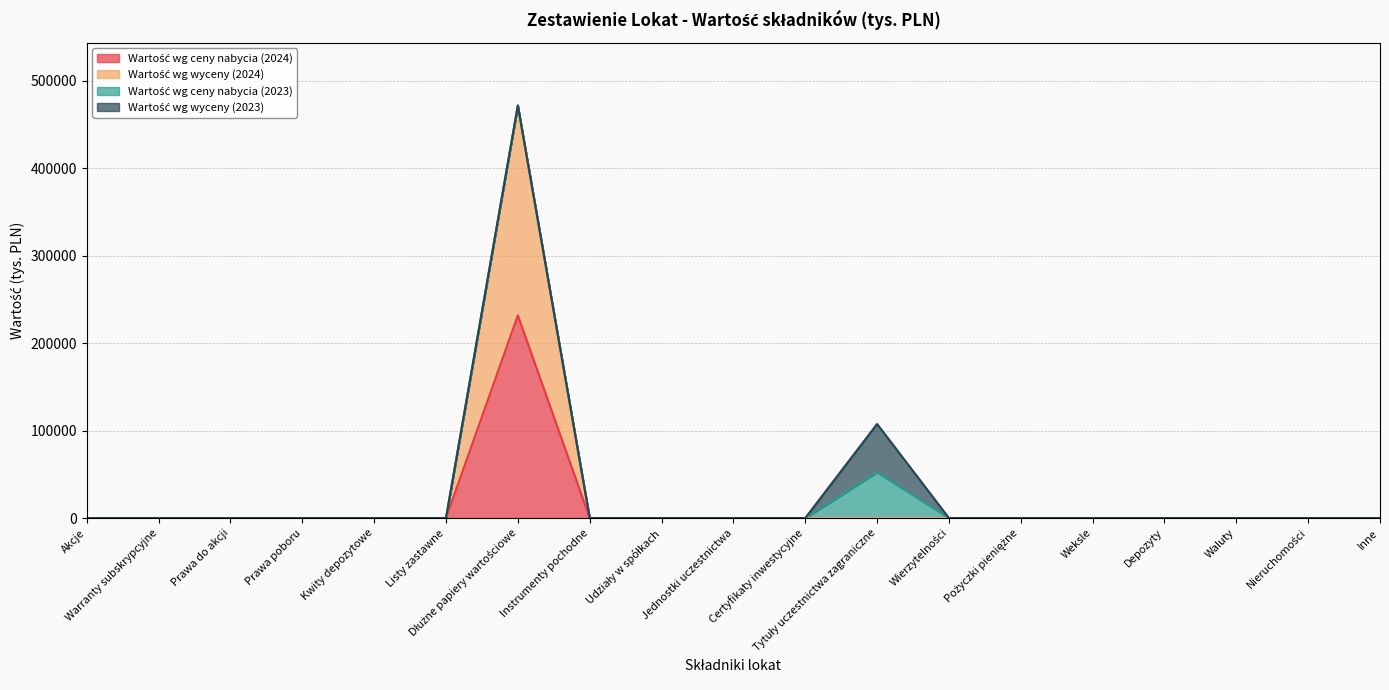

Does the chart display data point markers on the line(s)?

No